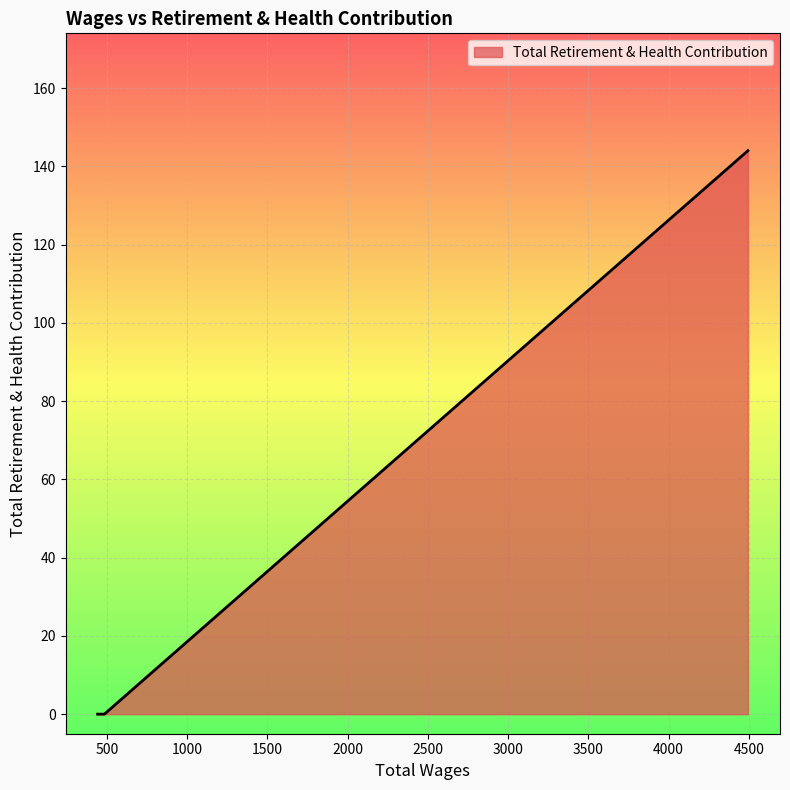

What is the difference between the maximum and minimum values?

144